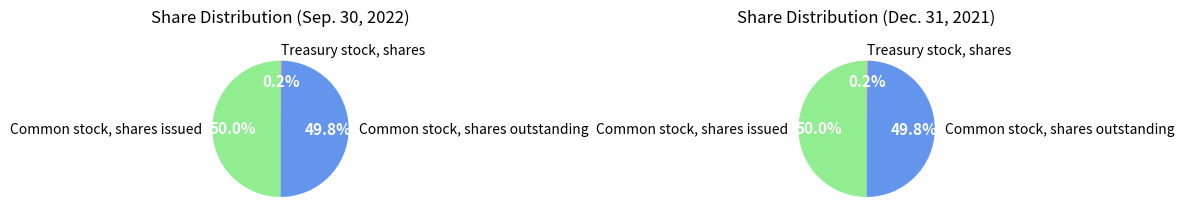

Is there a majority slice in this chart?

No